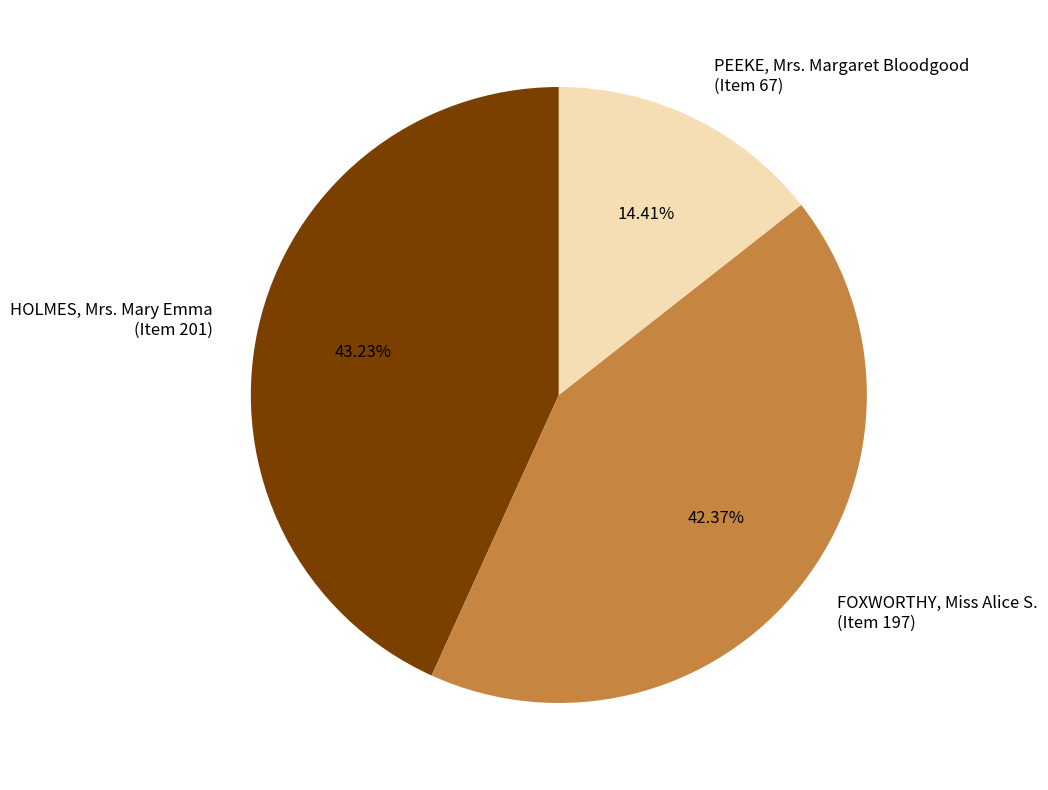

Which category has the smallest portion of the pie?

PEEKE, Mrs. Margaret Bloodgood (Item 67)